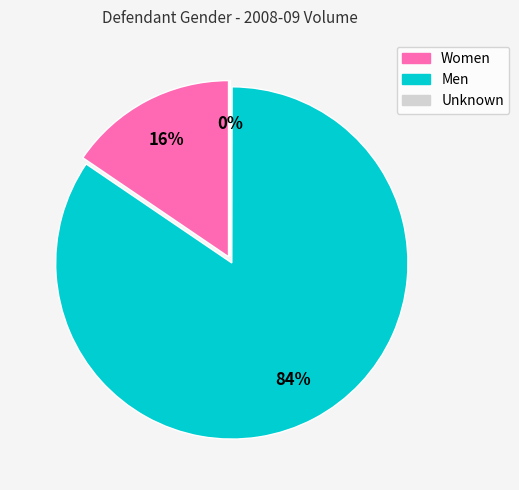

To the nearest percent, what is the average slice percentage?

33%